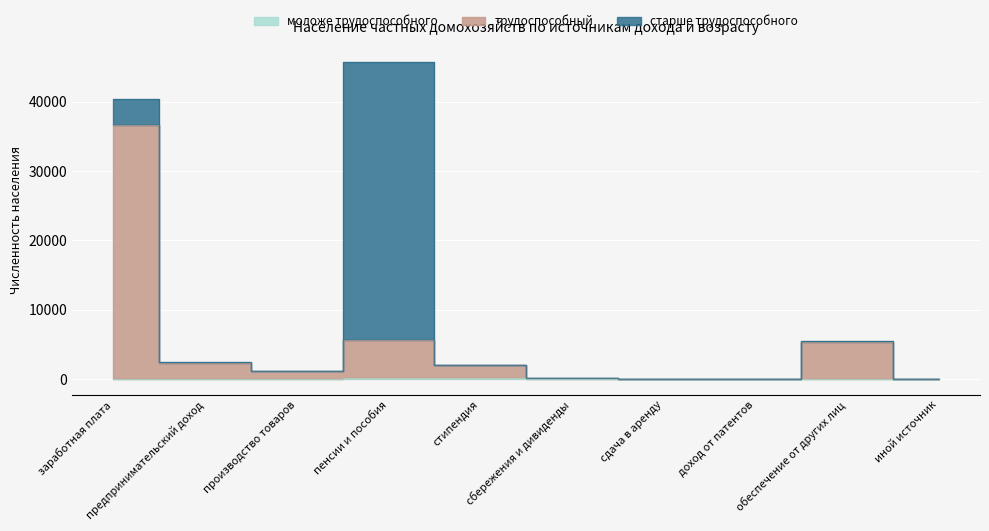

What is the value of the трудоспособный point at the 2nd from the left?

2273